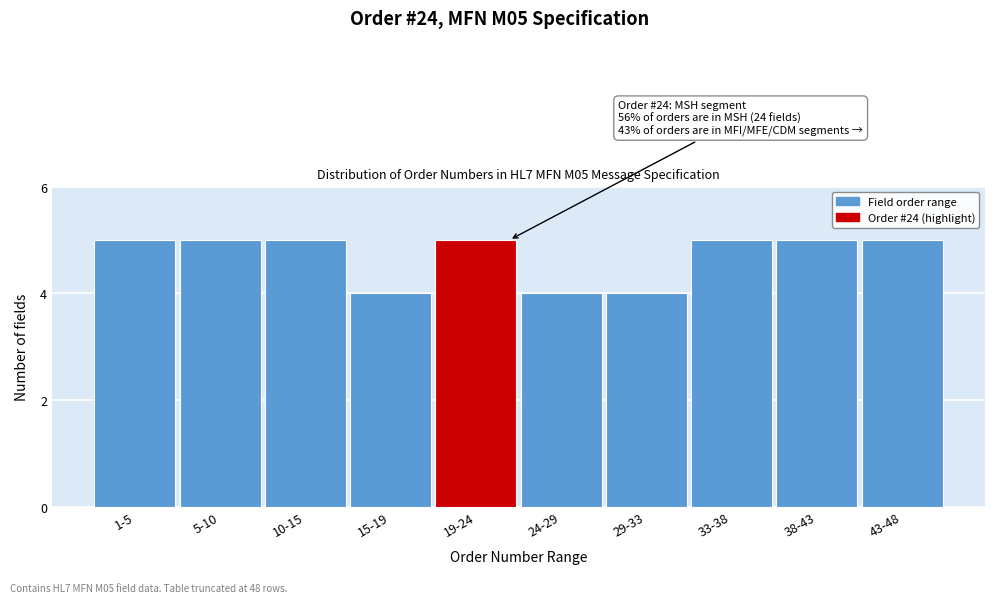

Reading left to right, list all the values displayed in this chart.

1-5=5	5-10=5	10-15=5	15-19=4	19-24=5	24-29=4	29-33=4	33-38=5	38-43=5	43-48=5